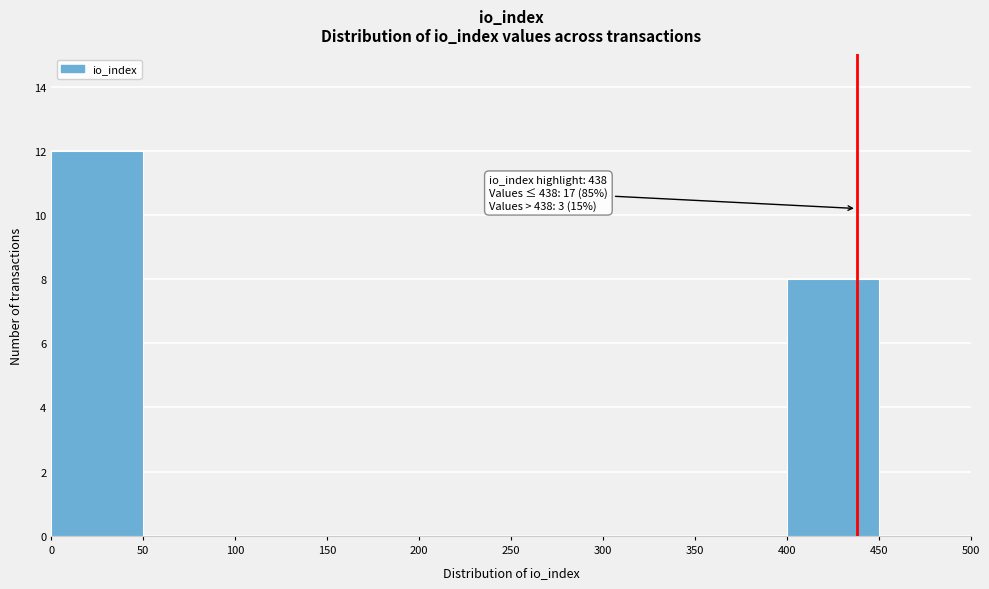

Over which range of the x-axis is the bar tallest?

0 to 50